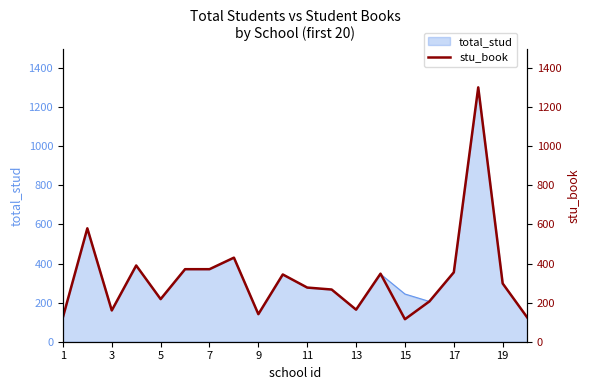

How many values are below 298?

10